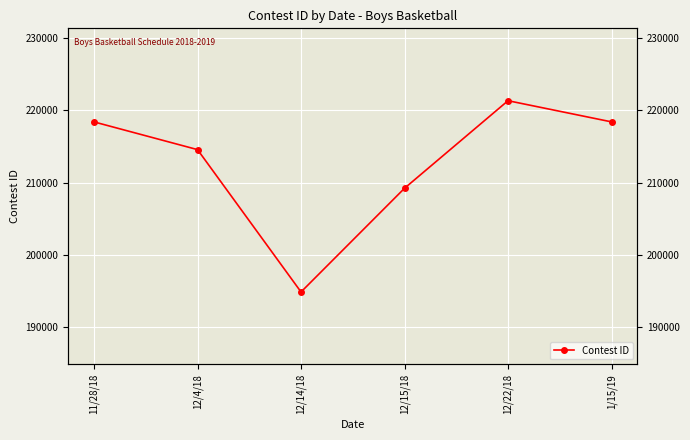

True or false: the data has more than 2 interior local peaks.

False